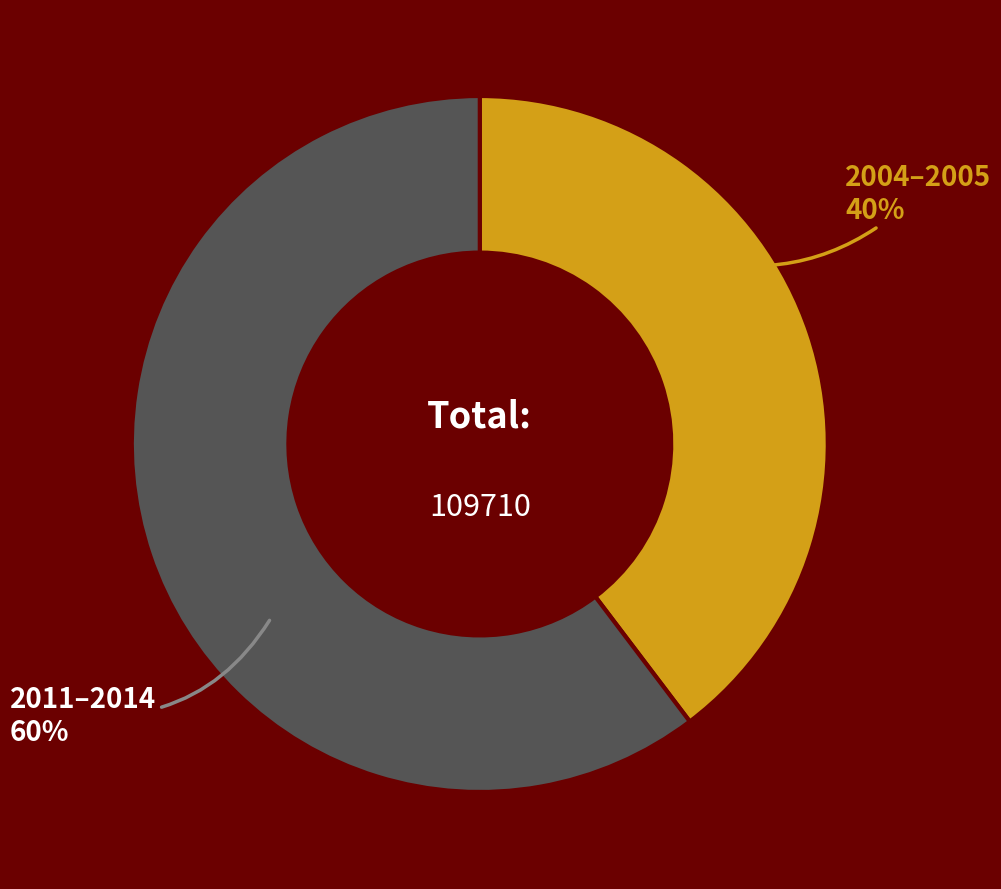

Does any single category account for the majority?

Yes